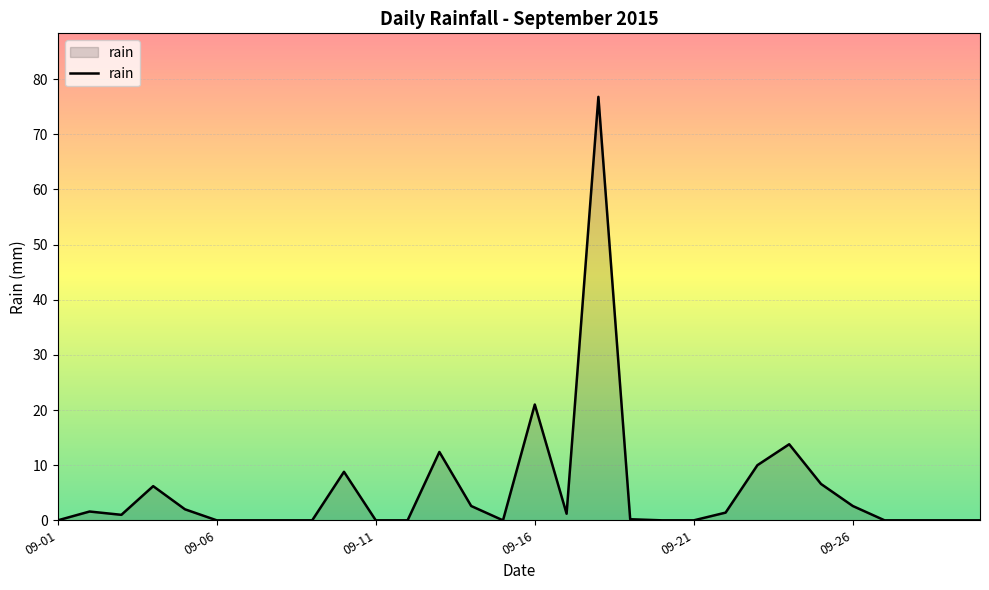

How many lines are shown in the chart?

1